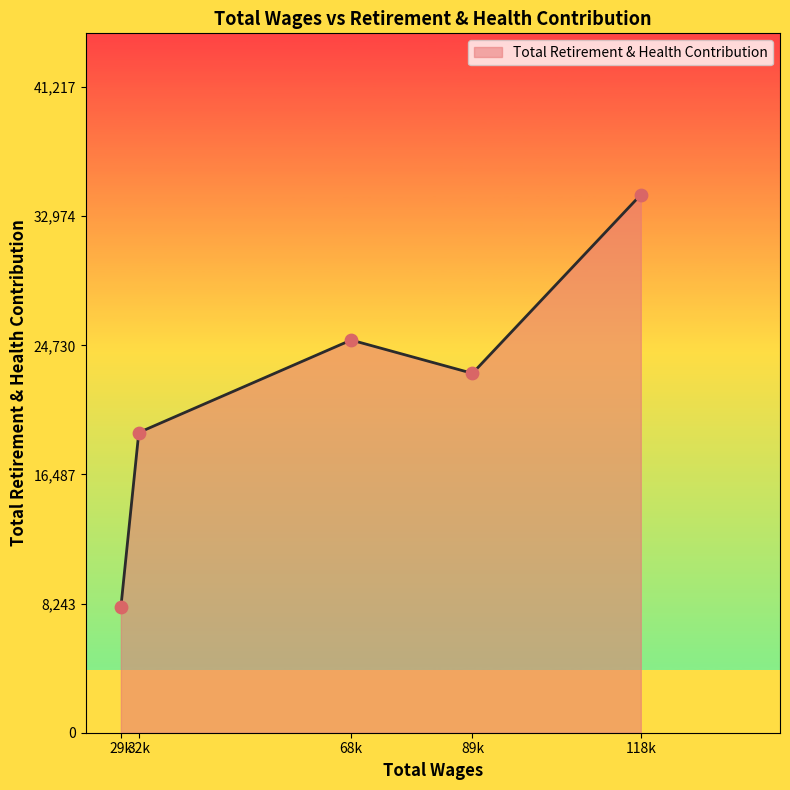

What is the change in value from 68k to 89k?

-2127